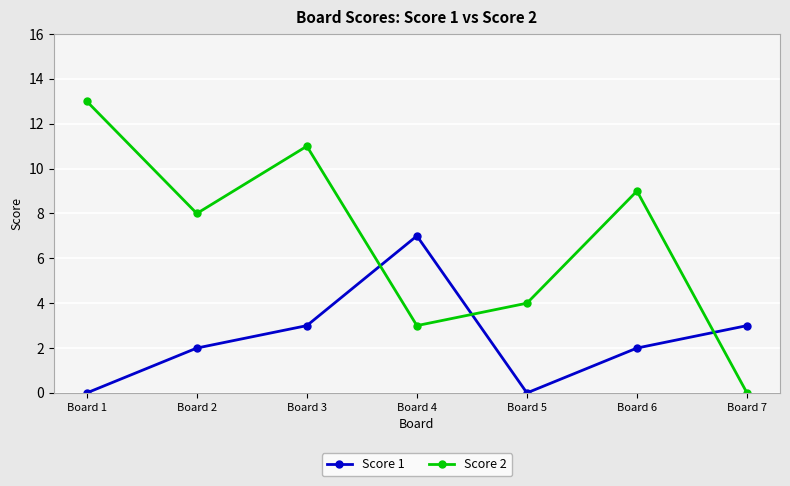

In Score 1, how many points are lower than both neighbors (excluding endpoints)?

1